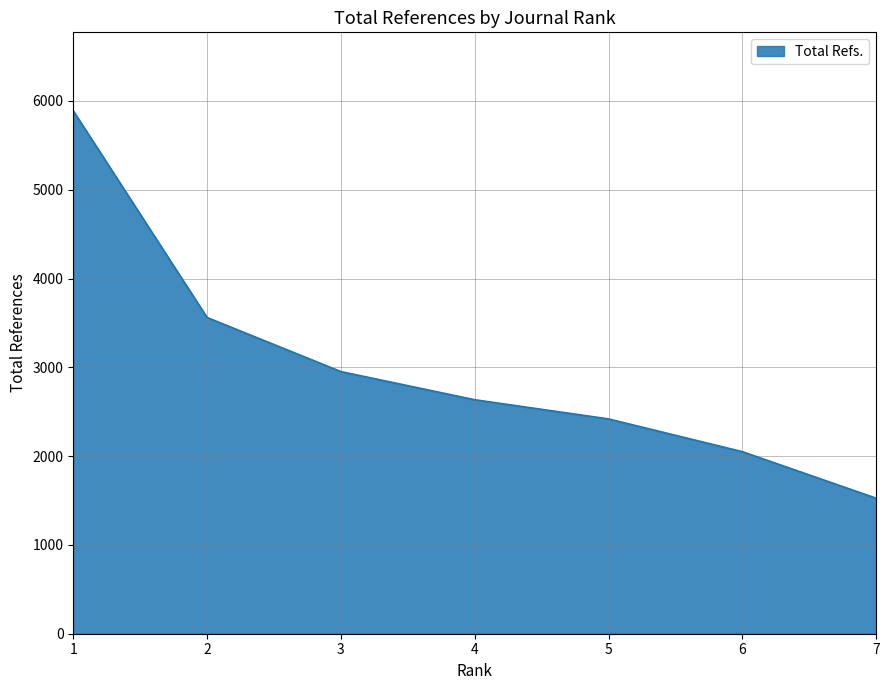

Reading left to right, what are all the values shown in this chart?

5889	3561	2952	2635	2419	2050	1526